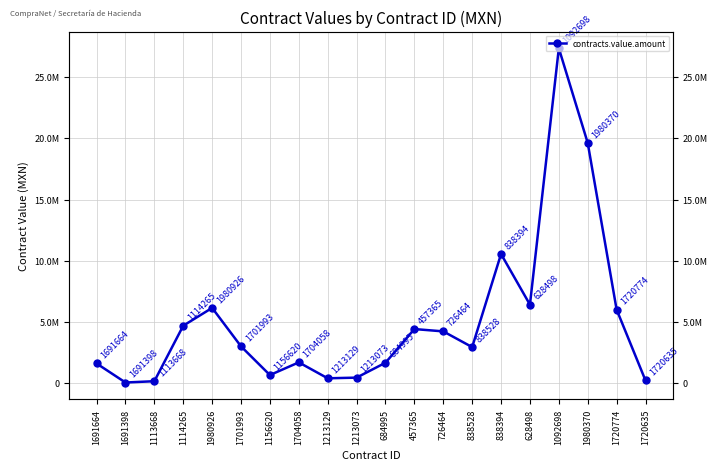

What is the minimum value shown in the chart?

55800.0